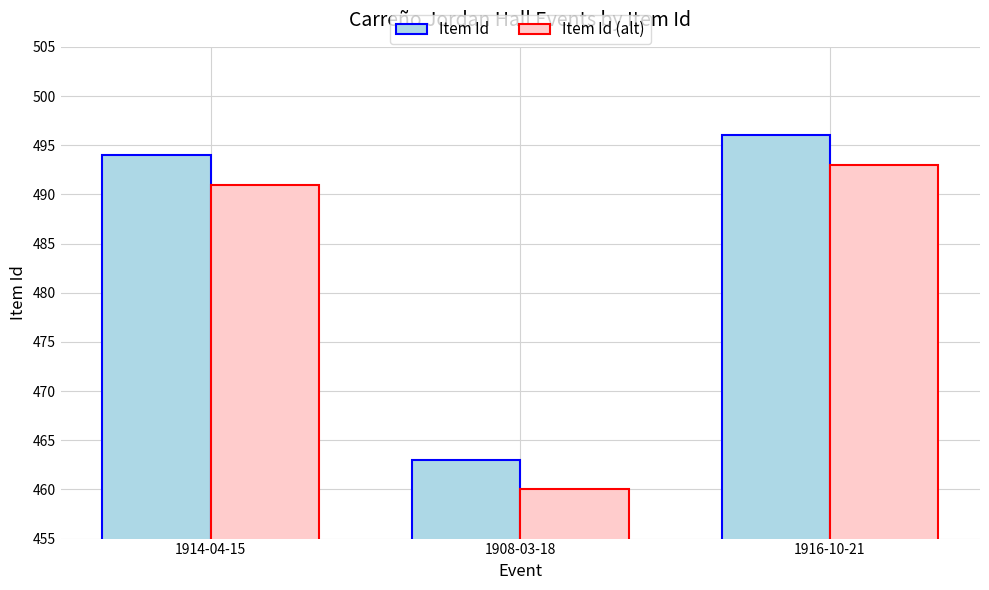

The Item Id series shows 221 at 1916-10-21. True or false?

False